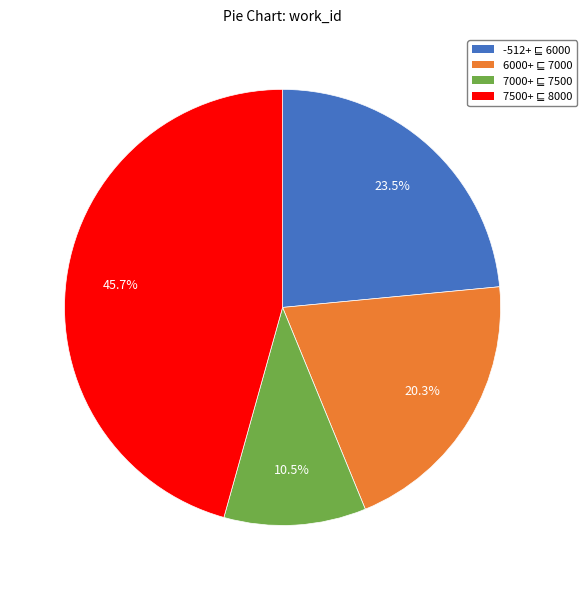

Is there a majority slice in this chart?

No